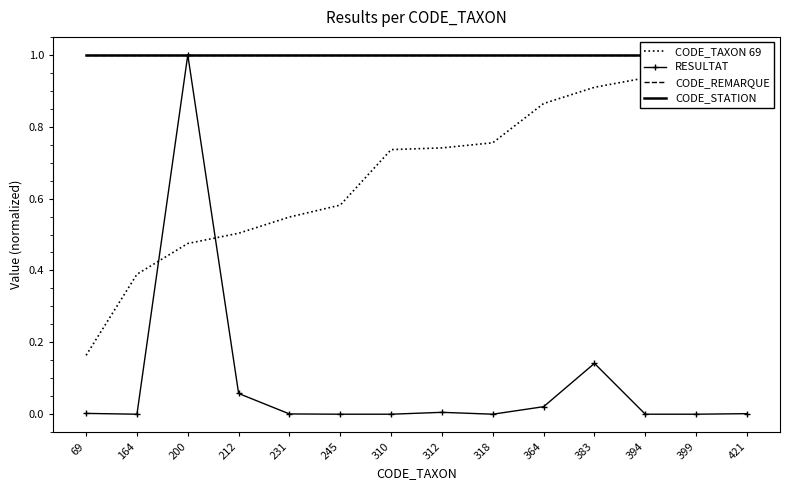

True or false: CODE_TAXON 69 and CODE_REMARQUE cross at least once.

False